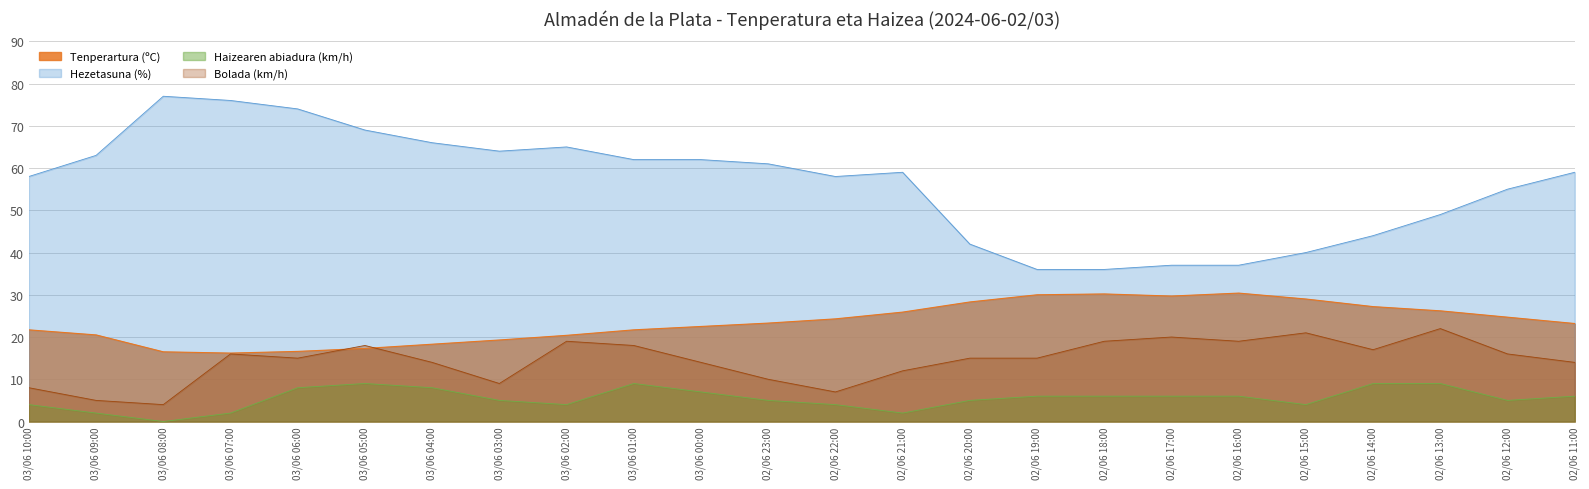

Between 03/06 00:00 and 02/06 12:00, which series saw the biggest shift?

Hezetasuna (%)